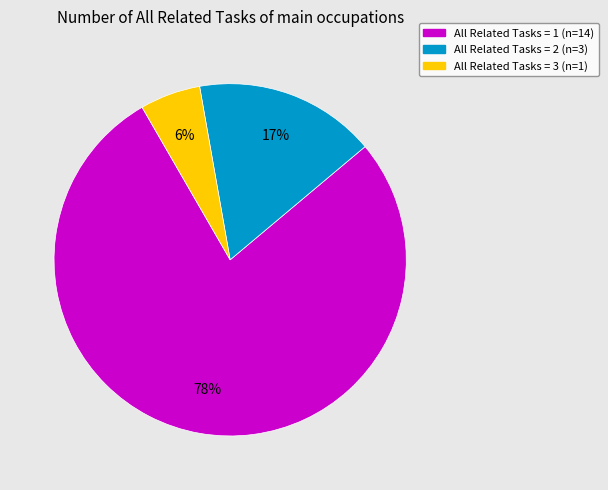

Count the number of slices in the pie.

3